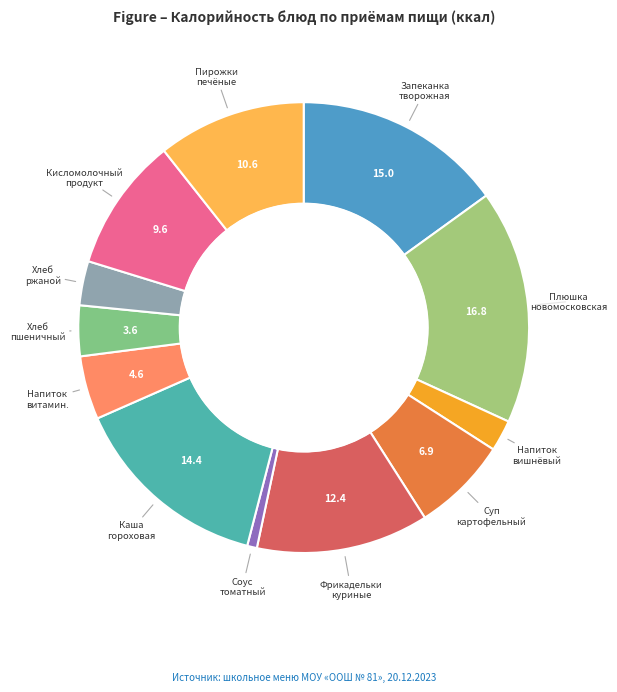

How many segments does this pie chart have?

12